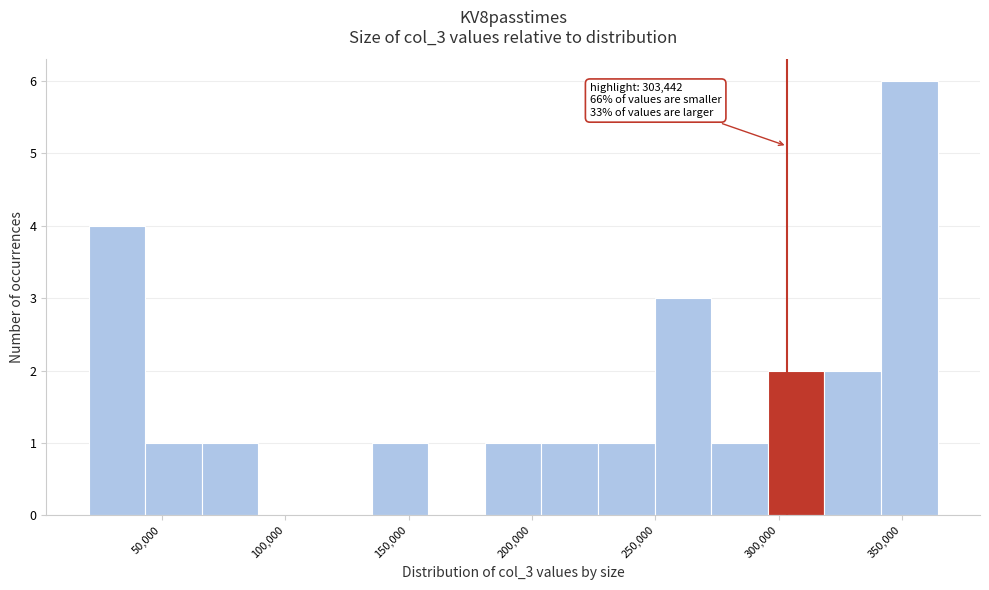

Over which range of the x-axis is the bar tallest?

340000 to 365000